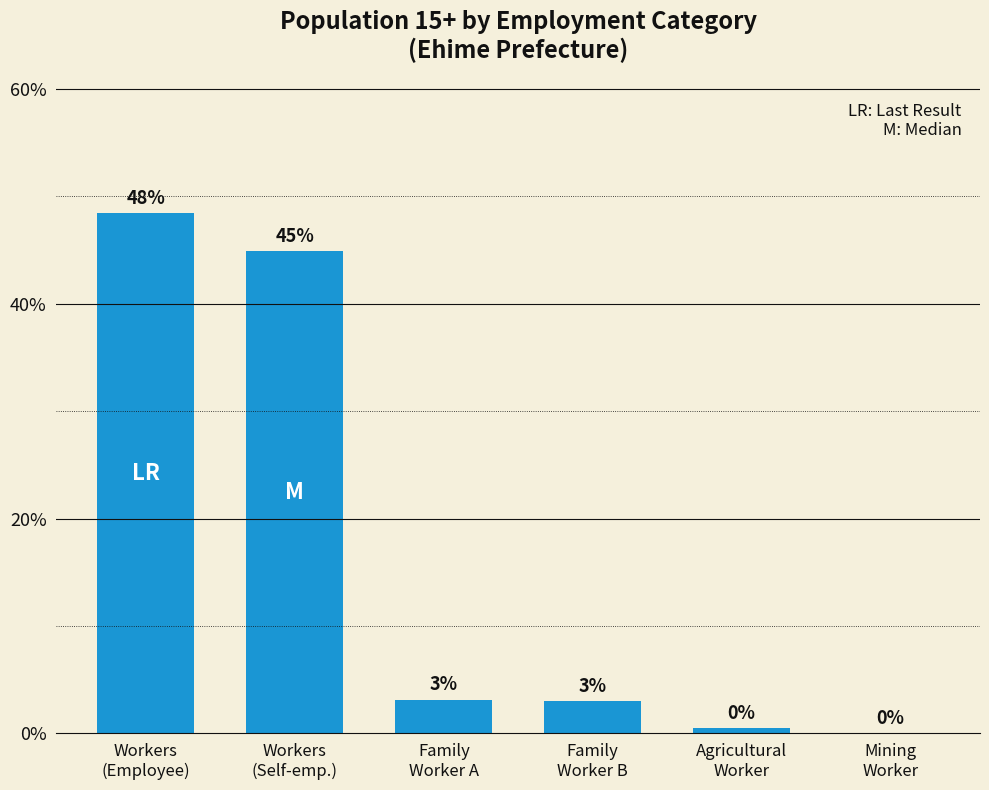

What is the sum of the values at Workers
(Self-emp.) and Agricultural
Worker?

45.4